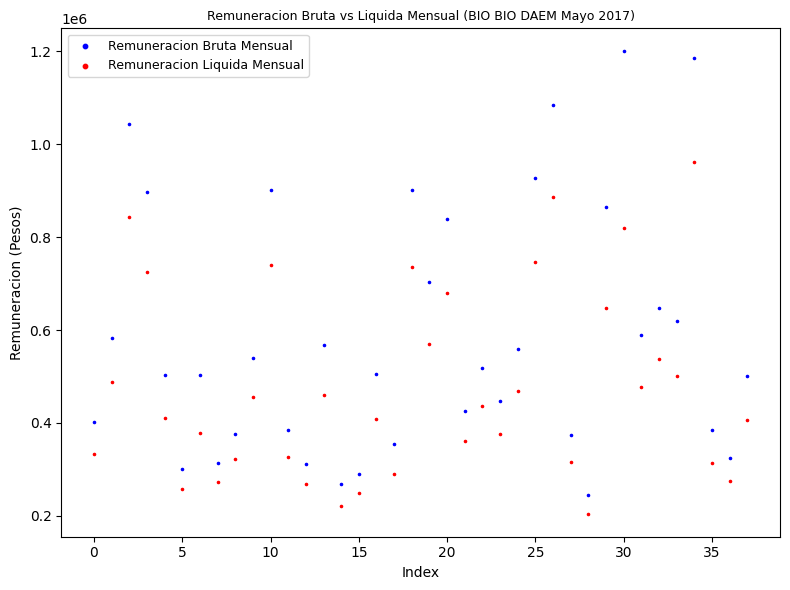

Which series reaches the maximum Y coordinate?

Remuneracion Bruta Mensual